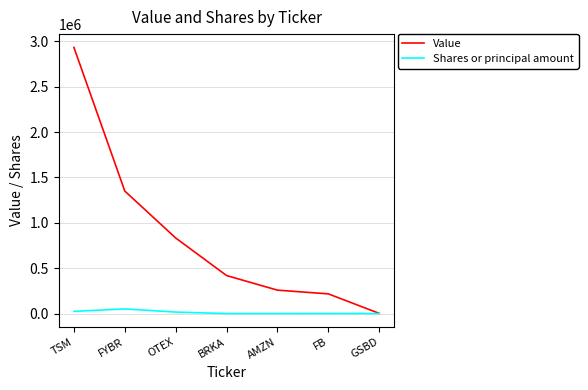

Where is Value nearest to the value 1467500?

FYBR